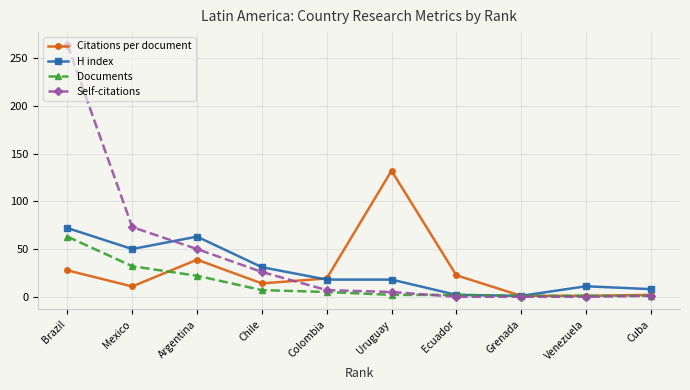

What position from the left is Argentina?

3